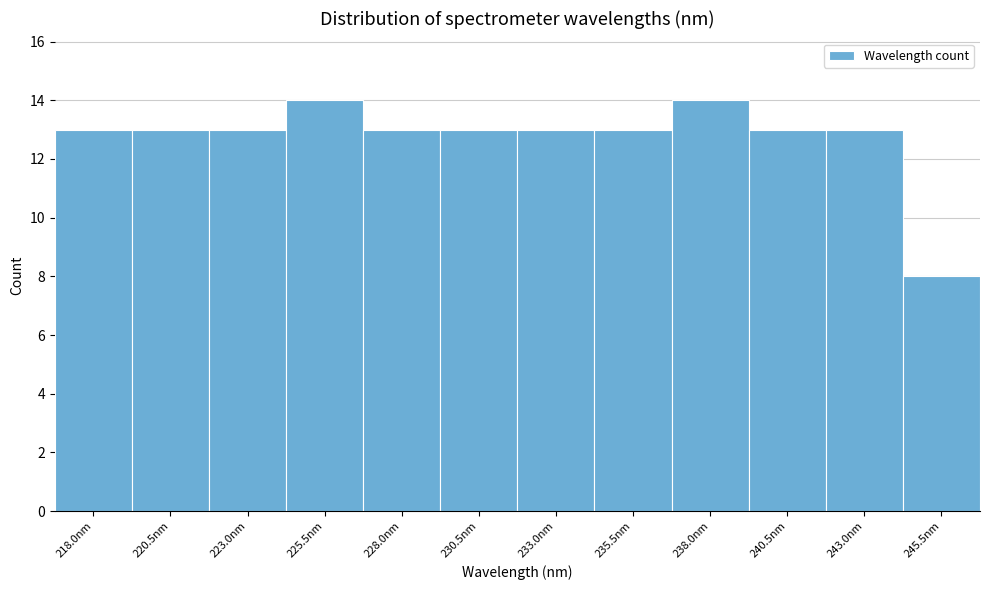

Reading left to right, extract all data points from this chart.

13	13	13	14	13	13	13	13	14	13	13	8